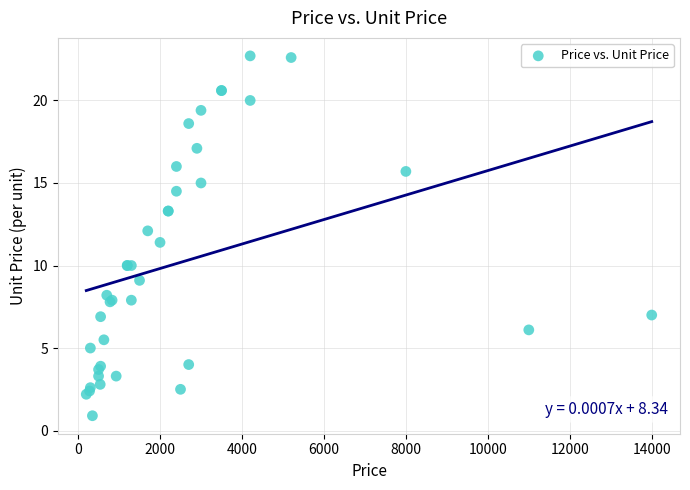

What Y value in the scatter plot is closest to 11?

11.4